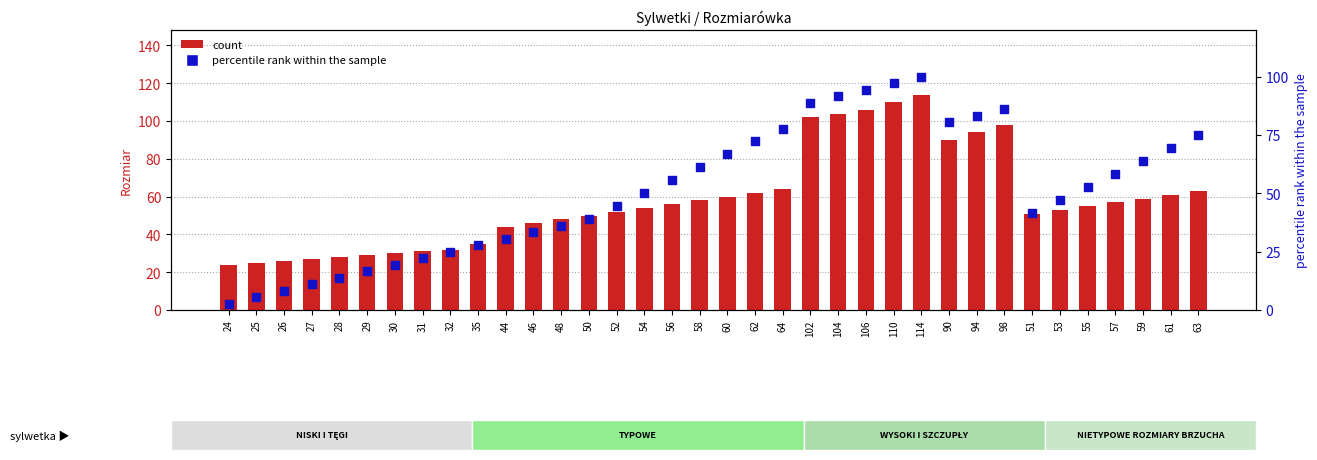

Is the value of count at 51 greater than the value of percentile rank within the sample at 58?

No